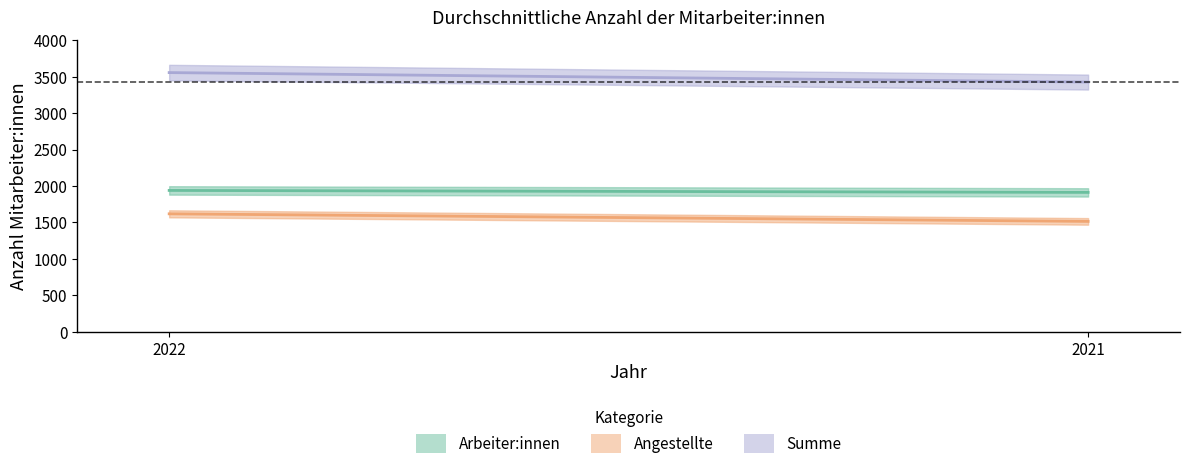

Is it true that Summe equals 3556 at 2022?

True